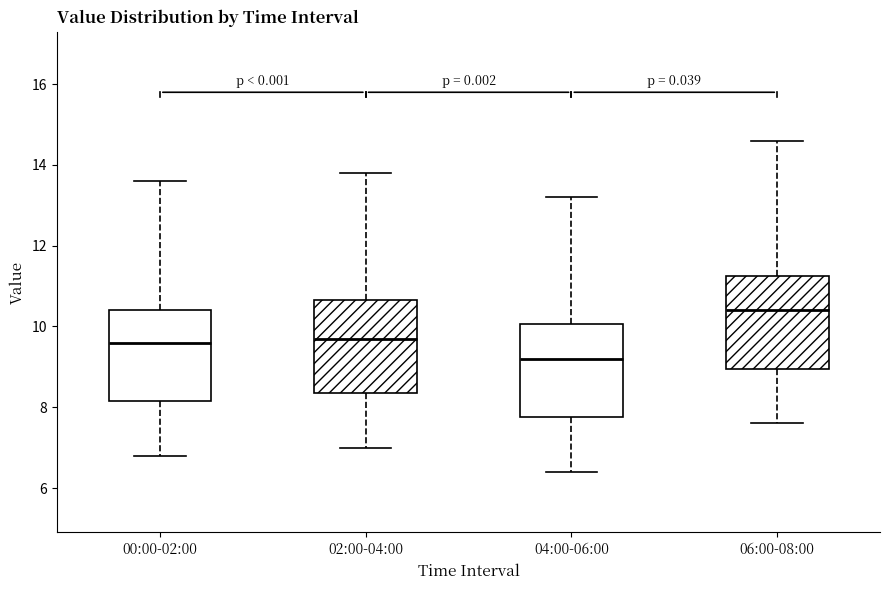

Reading left to right, read every box against the y-axis: the position of its median line, the range the box covers, and the ends of its whiskers. The values are not printed on the chart, so give them approximately, as read against the axis.

00:00-02:00: median 9.6, box 8.2 to 10.4, whiskers 6.8 to 13.6
02:00-04:00: median 9.8, box 8.4 to 10.6, whiskers 7.0 to 13.8
04:00-06:00: median 9.2, box 7.8 to 10.0, whiskers 6.4 to 13.2
06:00-08:00: median 10.4, box 9.0 to 11.2, whiskers 7.6 to 14.6